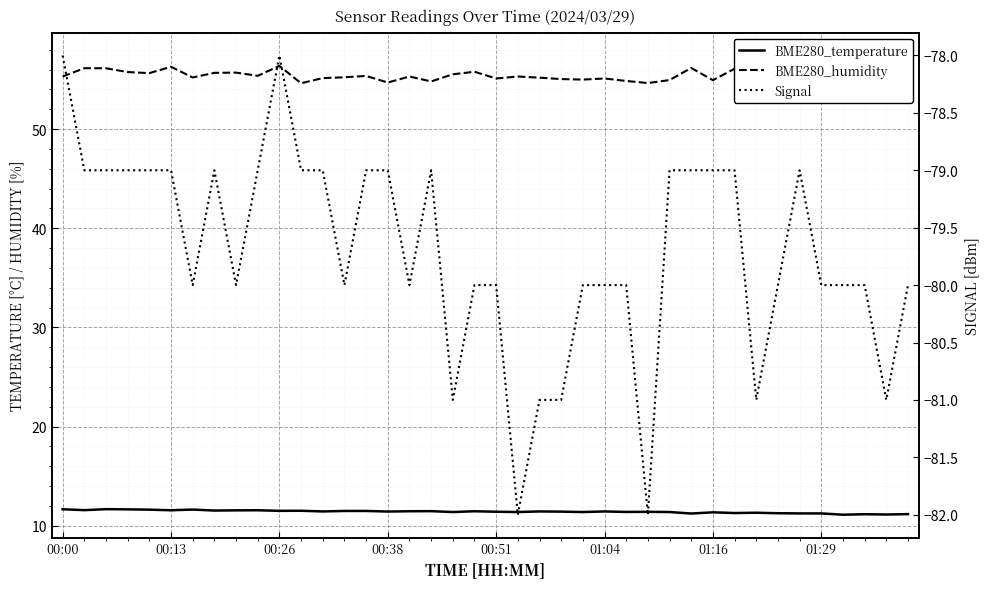

Is it true that Signal equals -78.0 at 00:00?

True